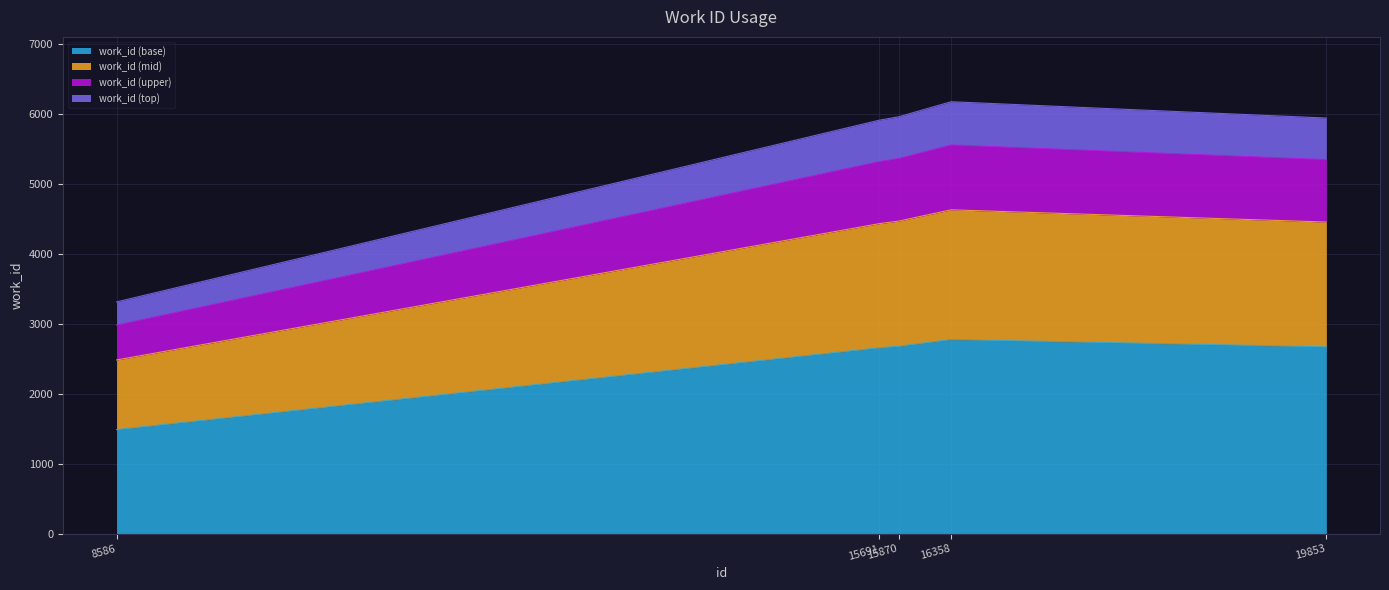

How many lines are shown in the chart?

4